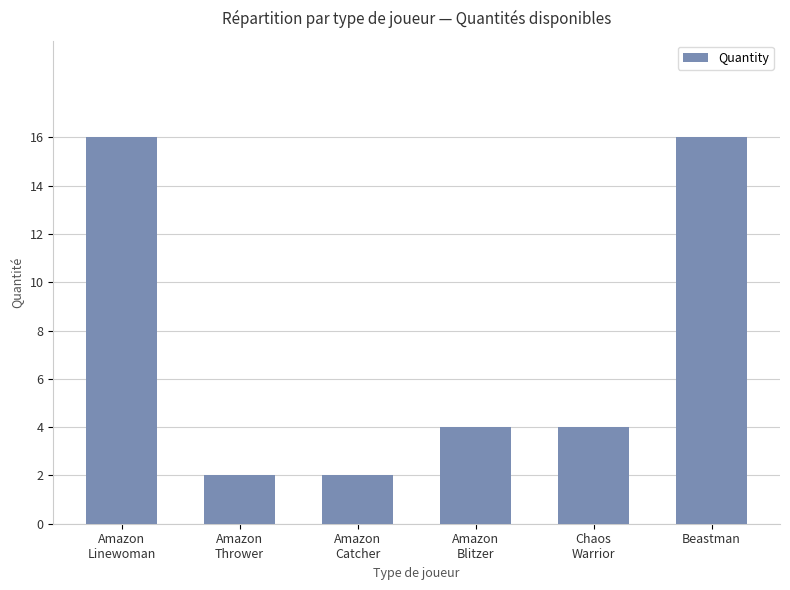

Reading left to right, extract all data points from this chart.

Amazon
Linewoman=16	Amazon
Thrower=2	Amazon
Catcher=2	Amazon
Blitzer=4	Chaos
Warrior=4	Beastman=16